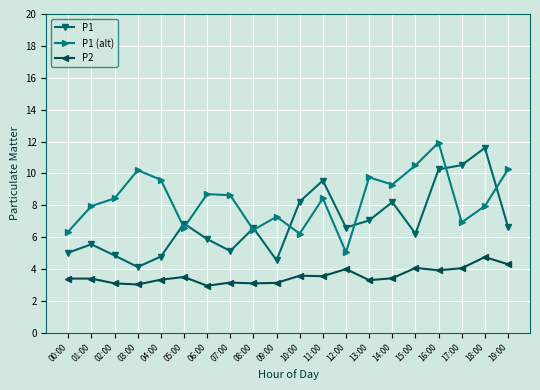

True or false: P1 and P2 intersect in this chart.

False